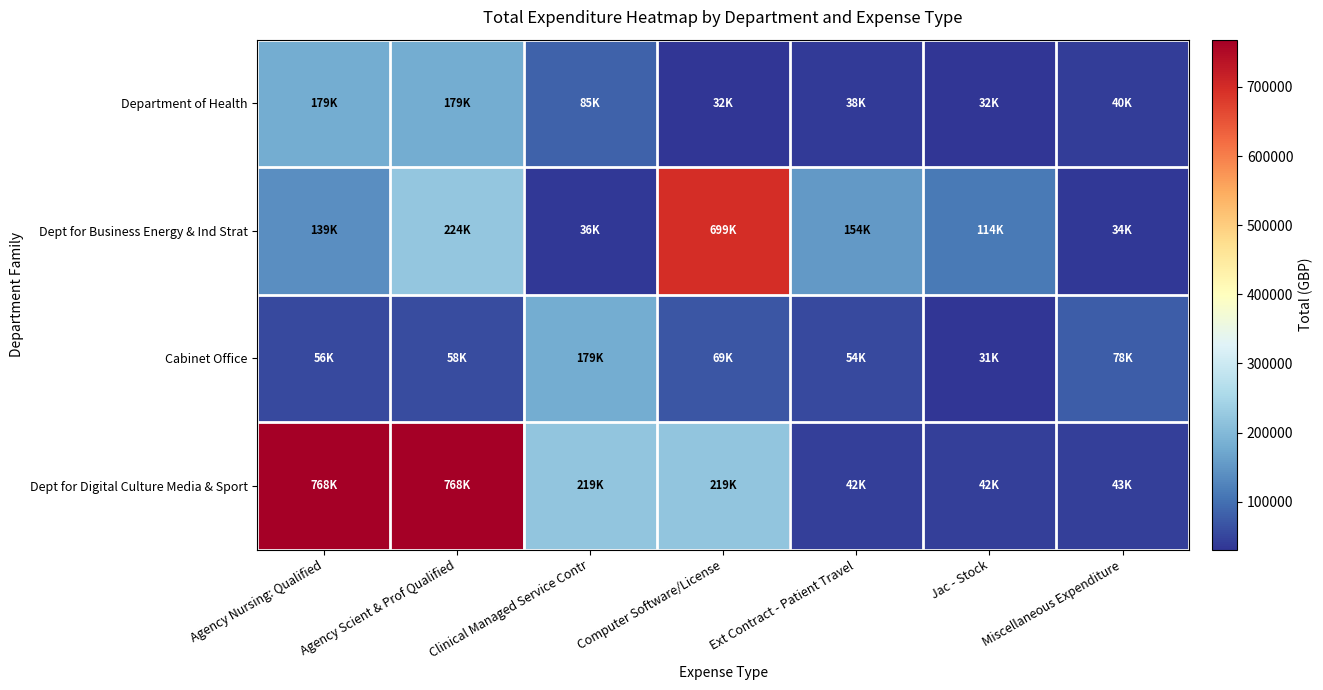

Reading right to left, extract all data points from this chart.

Department of Health: Miscellaneous Expenditure=40255.8	Jac - Stock=32342.3	Ext Contract - Patient Travel=37680.2	Computer Software/License=31532.7	Clinical Managed Service Contr=84632.7	Agency Scient & Prof Qualified=179046.8	Agency Nursing: Qualified=178986.8
Dept for Business Energy & Ind Strat: Miscellaneous Expenditure=34183.8	Jac - Stock=113776.2	Ext Contract - Patient Travel=153936.0	Computer Software/License=699000.0	Clinical Managed Service Contr=35586.0	Agency Scient & Prof Qualified=223813.2	Agency Nursing: Qualified=139288.9
Cabinet Office: Miscellaneous Expenditure=77637.6	Jac - Stock=30800.0	Ext Contract - Patient Travel=54300.0	Computer Software/License=69273.1	Clinical Managed Service Contr=179326.0	Agency Scient & Prof Qualified=58219.9	Agency Nursing: Qualified=56094.3
Dept for Digital Culture Media & Sport: Miscellaneous Expenditure=42775.8	Jac - Stock=42396.2	Ext Contract - Patient Travel=42396.2	Computer Software/License=218642.6	Clinical Managed Service Contr=218642.6	Agency Scient & Prof Qualified=768290.7	Agency Nursing: Qualified=768290.7